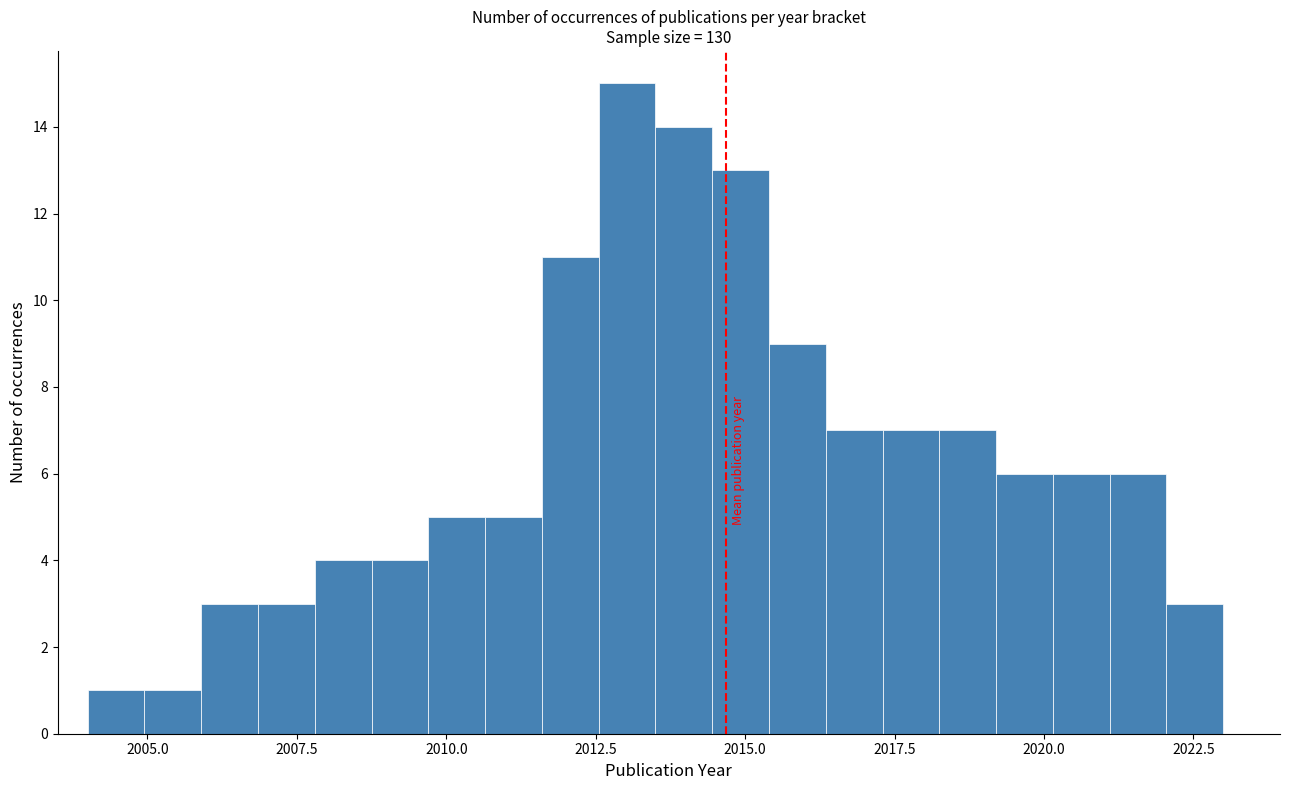

Read against the x-axis, roughly where is the centre of the tallest bar?

2013.0